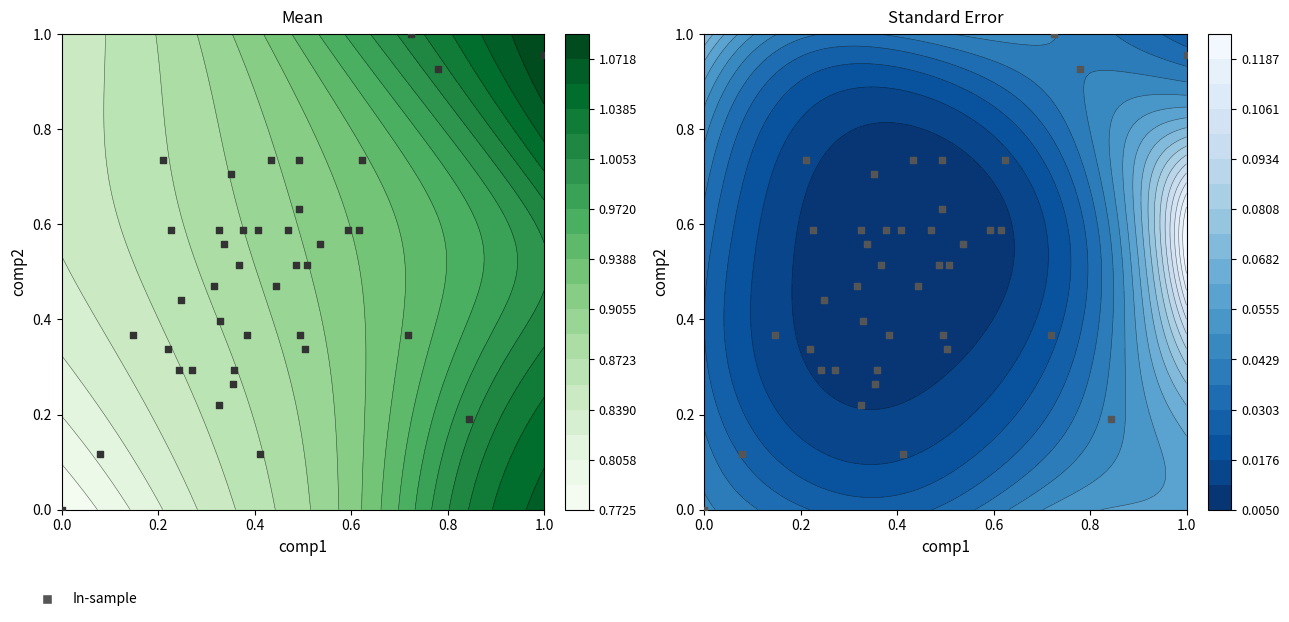

Is it true that the value at 11 is 0.3?

False